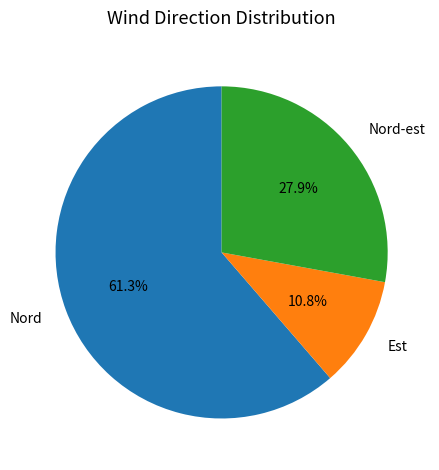

Rank the categories by value from lowest to highest.

Est, Nord-est, Nord